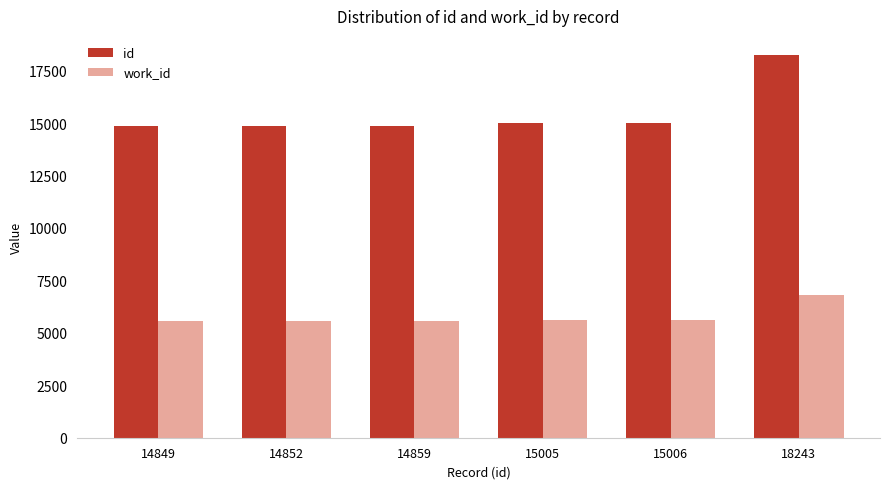

The value of work_id at 14849 is 5559. True or false?

True